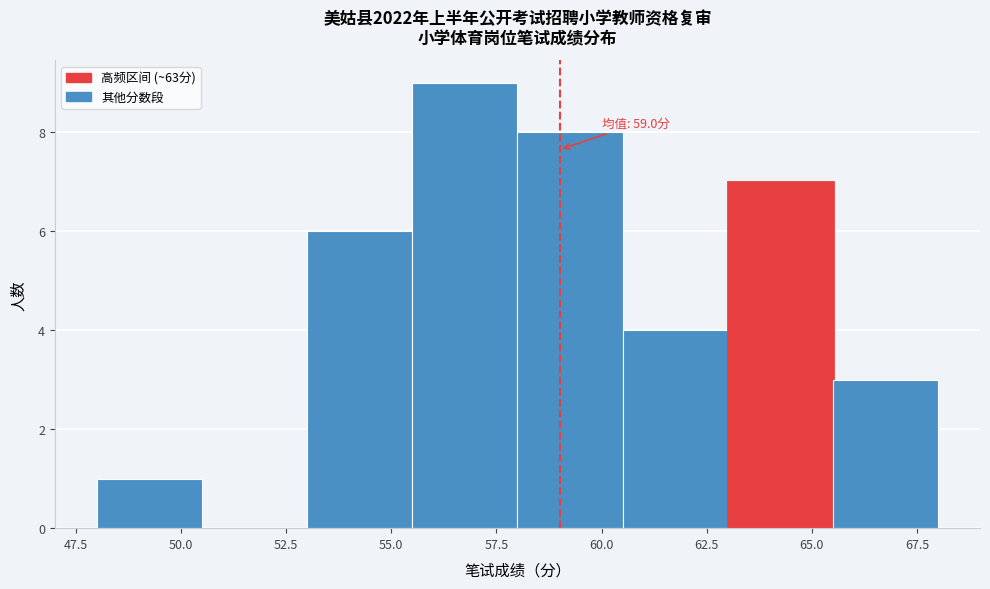

Over which range of the x-axis is the bar tallest?

55.5 to 58.0